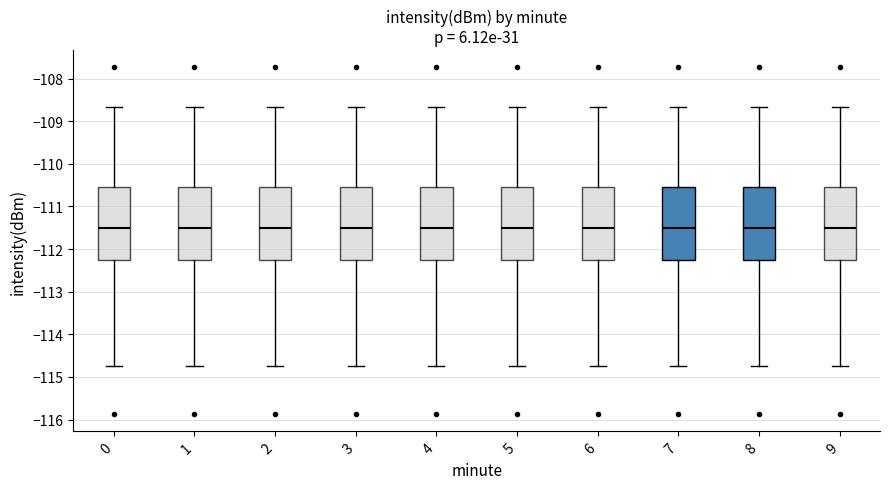

Where is the upper edge of the box at x = 8 on the y-axis? The values are not printed on the chart, so give them approximately, as read against the axis.

-110.6